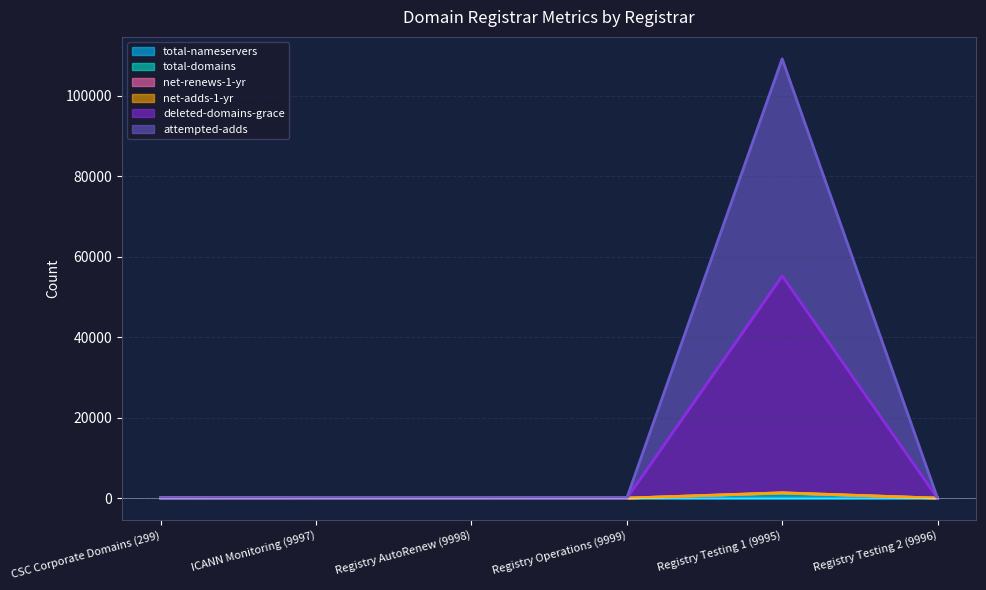

Between Registry Testing 2 (9996) and Registry AutoRenew (9998), which is larger?

Registry Testing 2 (9996)